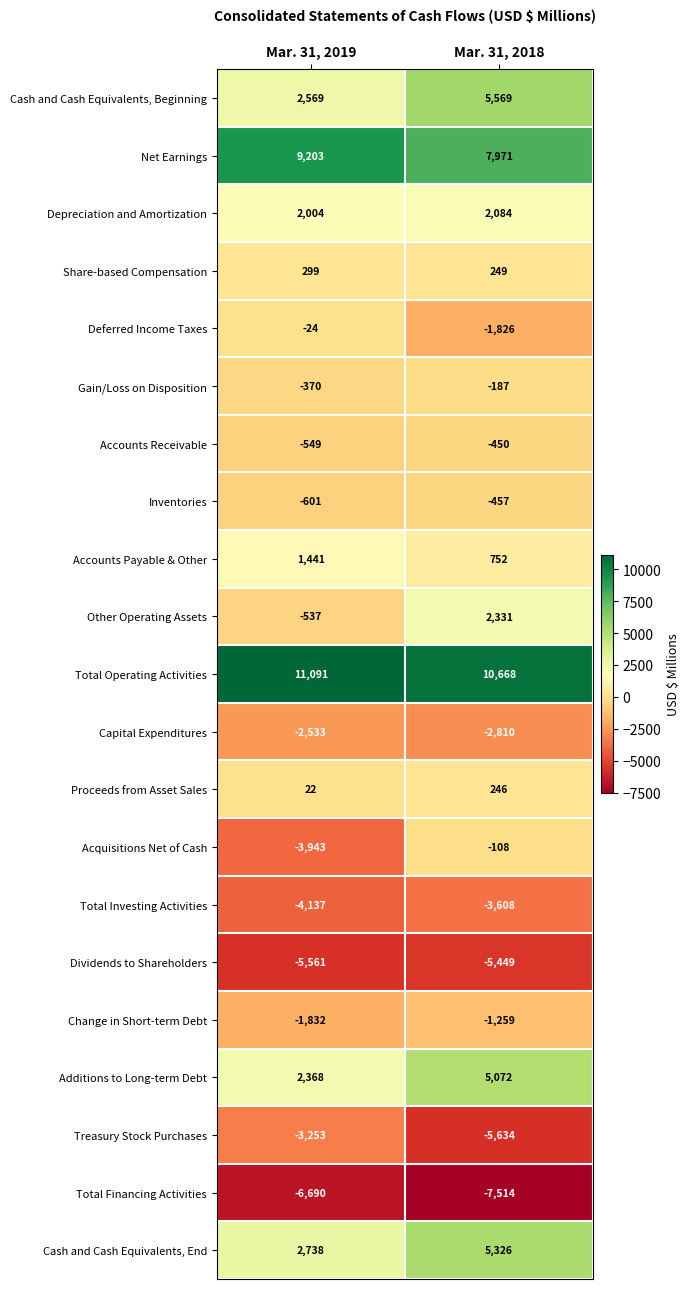

The Additions to Long-term Debt series shows 3806 at Mar. 31, 2019. True or false?

False